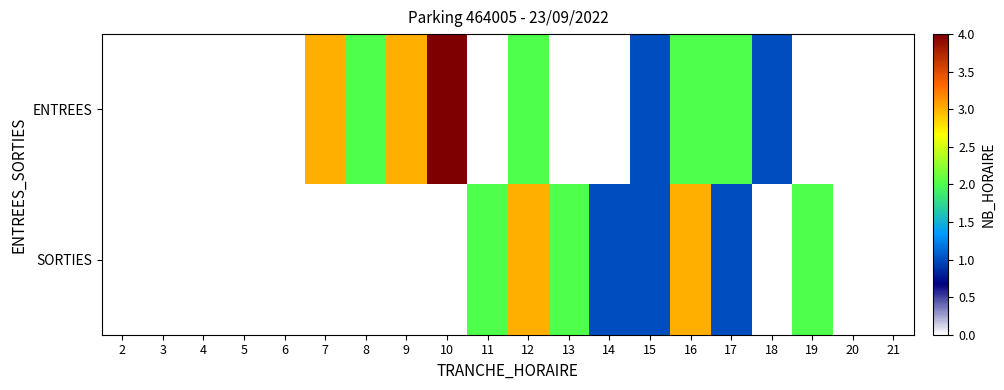

Reading right to left, list all the values displayed in this chart.

ENTREES: 21=0	20=0	19=0	18=1	17=2	16=2	15=1	14=0	13=0	12=2	11=0	10=4	9=3	8=2	7=3	6=0	5=0	4=0	3=0	2=0
SORTIES: 21=0	20=0	19=2	18=0	17=1	16=3	15=1	14=1	13=2	12=3	11=2	10=0	9=0	8=0	7=0	6=0	5=0	4=0	3=0	2=0